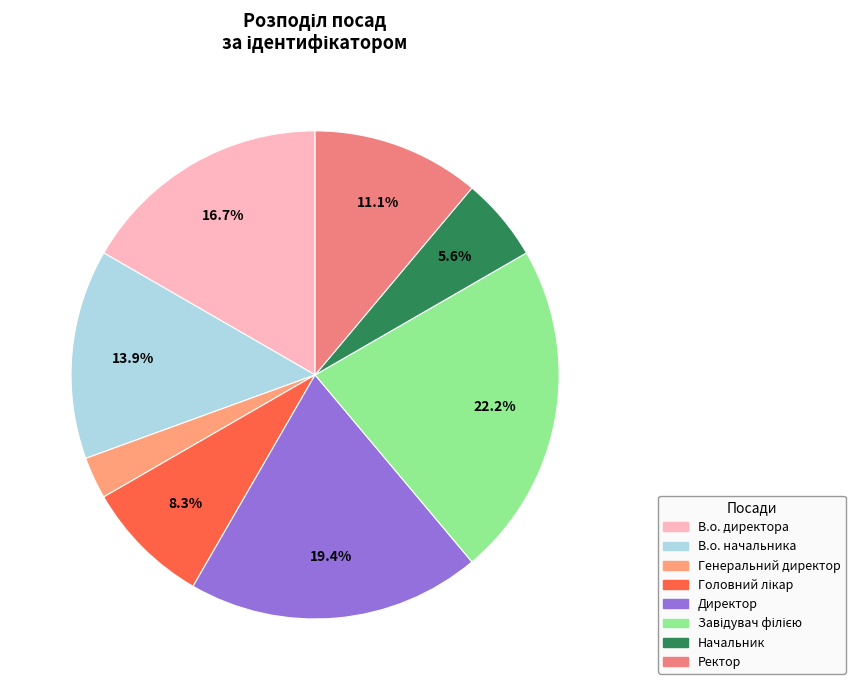

What percentage do Начальник and Ректор together represent?

16.7%